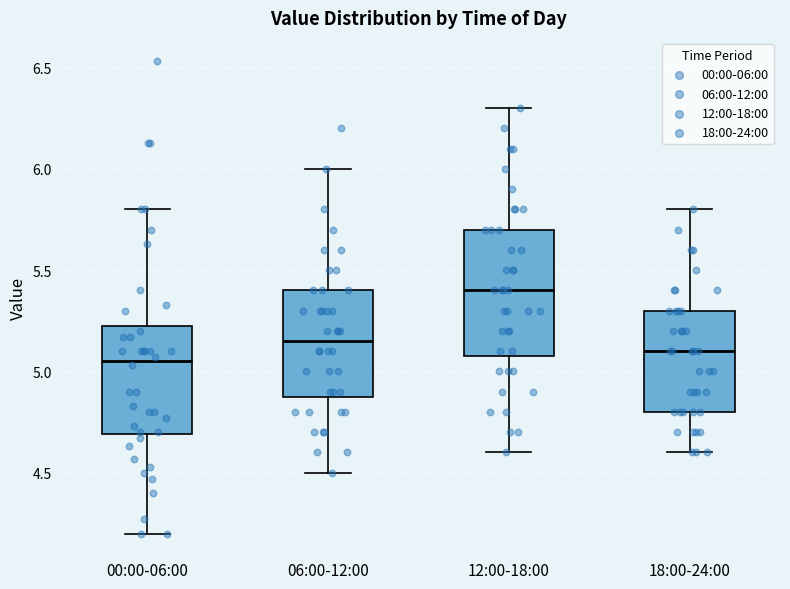

Comparing the boxes themselves (not the whiskers), which one is the tallest?

12:00-18:00